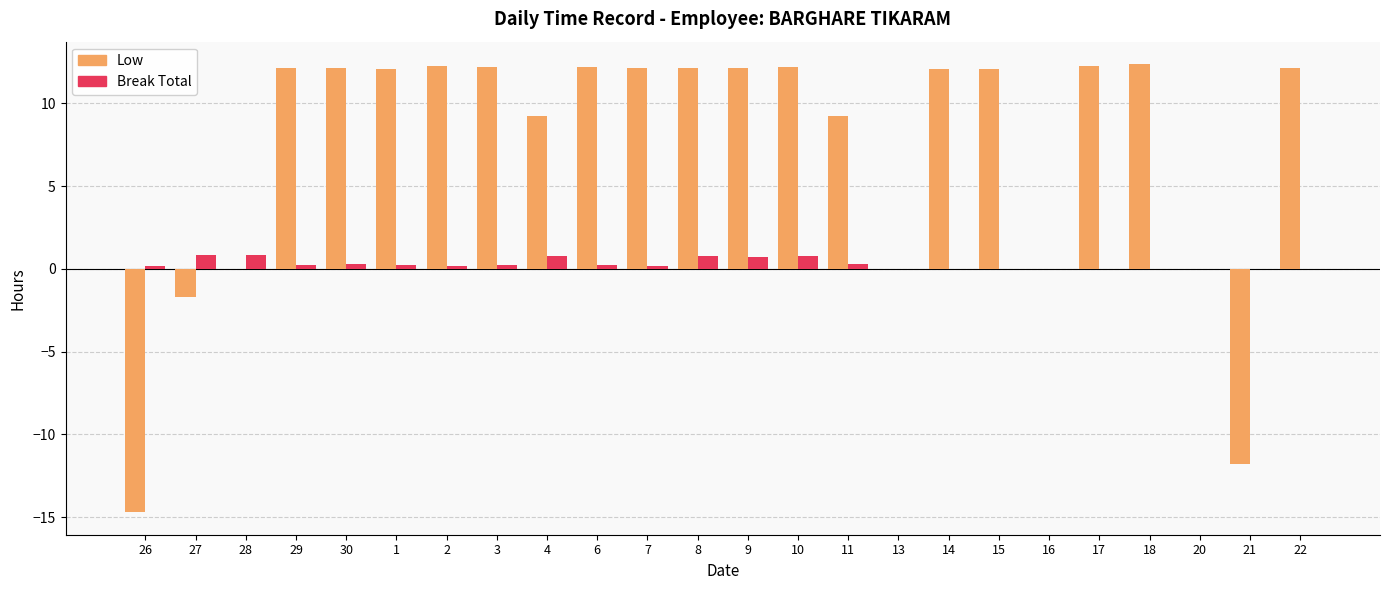

Is the value of Break Total at 10 greater than the value of Low at 1?

No